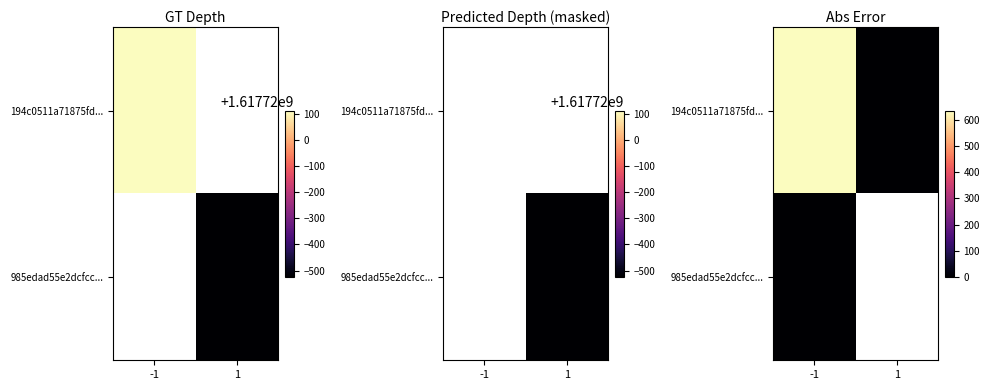

The 194c0511a71875fd... series shows 0.0 at 1. True or false?

True